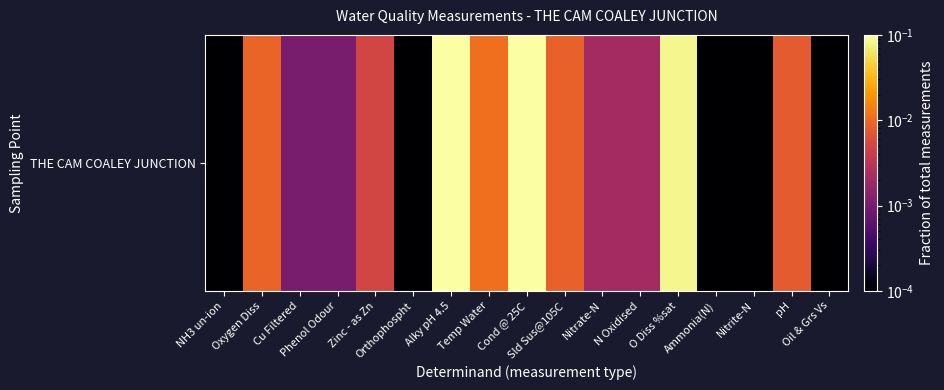

What is the sum of all values?

1.0